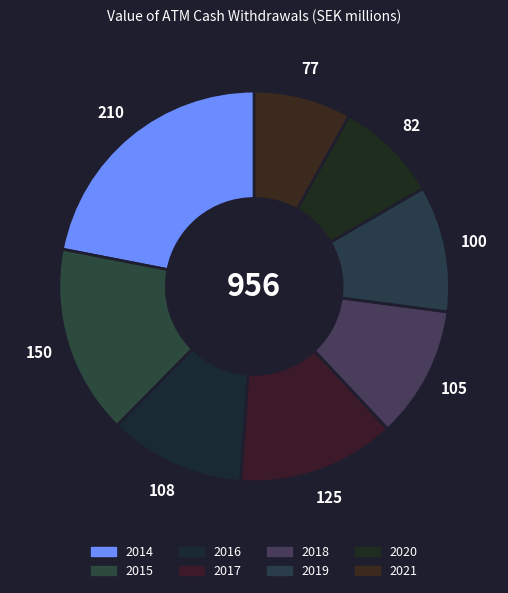

To the nearest percent, what percentage of the pie is 2019?

10%